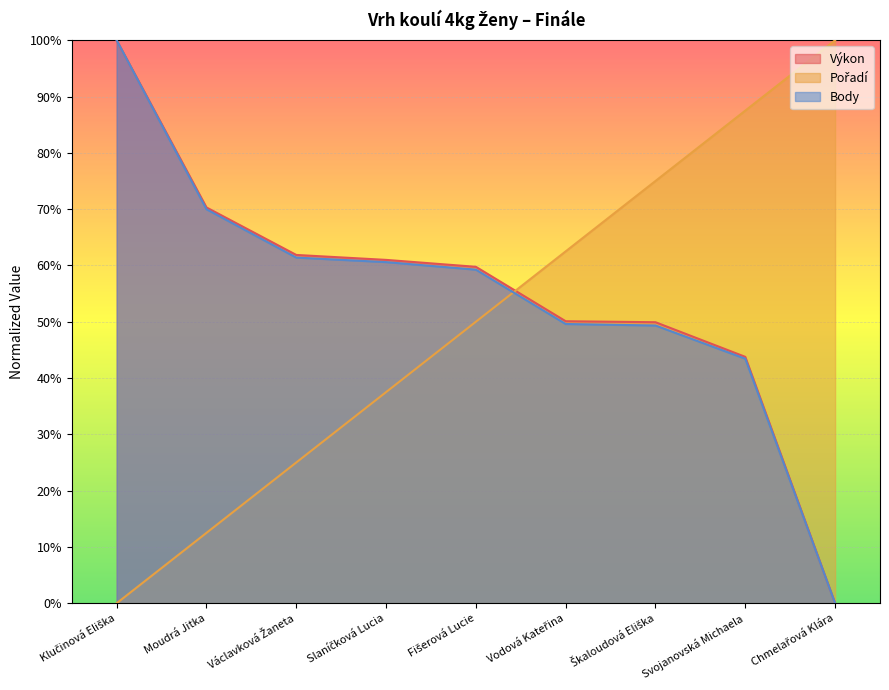

What is the sum of the Body values at Moudrá Jitka and Chmelařová Klára?

70.0